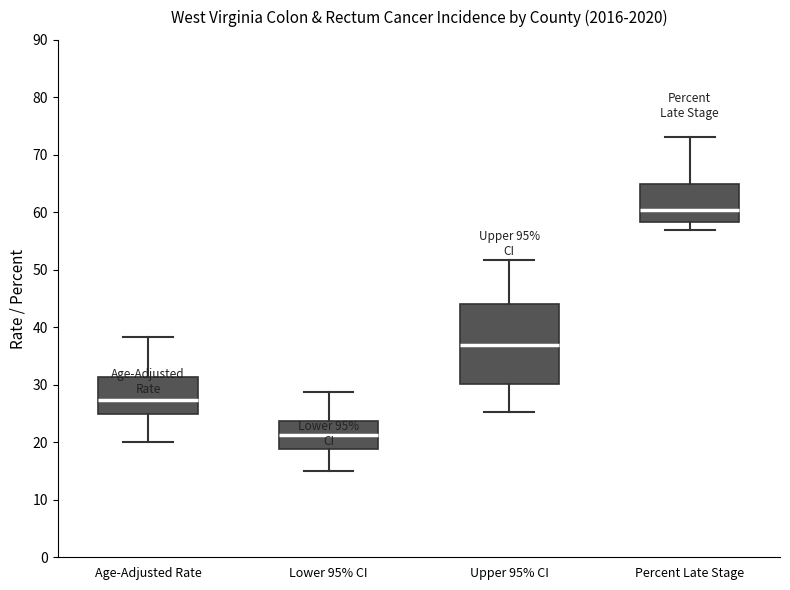

Reading left to right, read every box against the y-axis: the position of its median line, the range the box covers, and the ends of its whiskers. The values are not printed on the chart, so give them approximately, as read against the axis.

Age-Adjusted Rate: median 27, box 25 to 31, whiskers 20 to 38
Lower 95% CI: median 21, box 19 to 24, whiskers 15 to 29
Upper 95% CI: median 37, box 30 to 44, whiskers 25 to 52
Percent Late Stage: median 60, box 58 to 65, whiskers 57 to 73